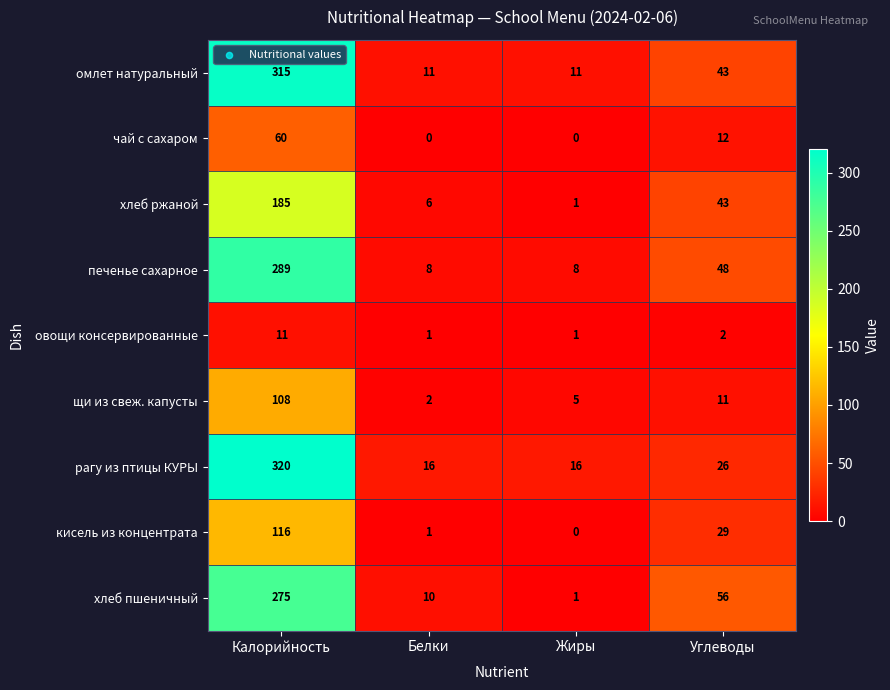

The кисель из концентрата series shows 44 at Углеводы. True or false?

False